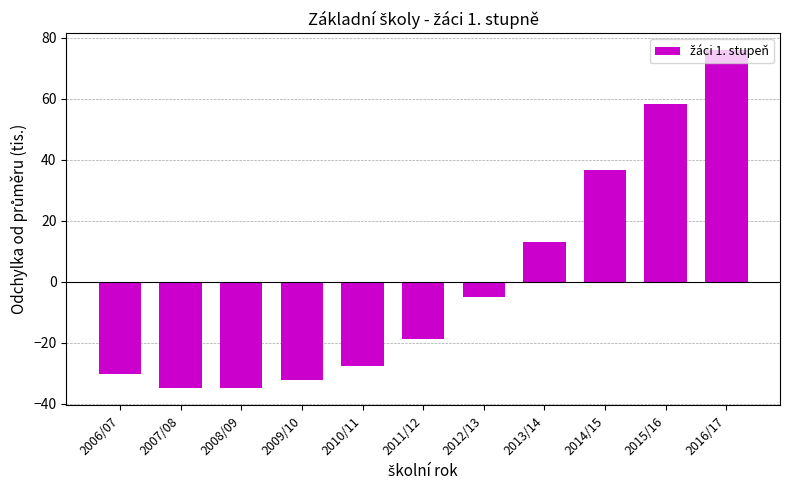

What is the change in value from 2007/08 to 2011/12?

+16.3